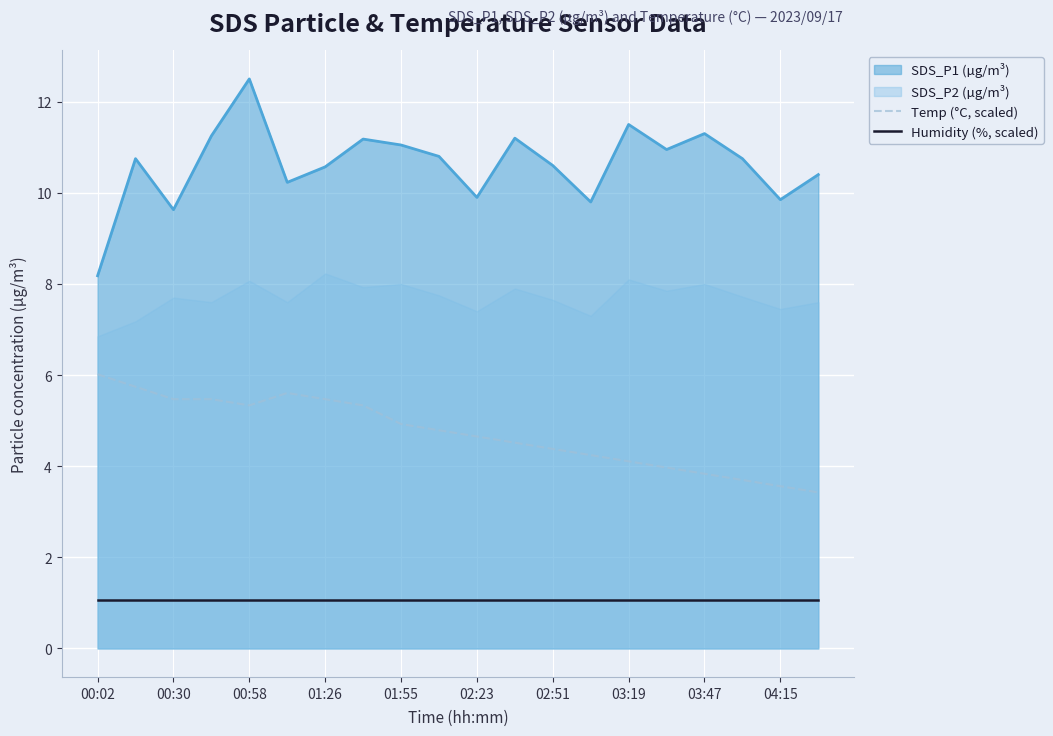

What is the highest value of the SDS_P1 (µg/m³) series?

12.5